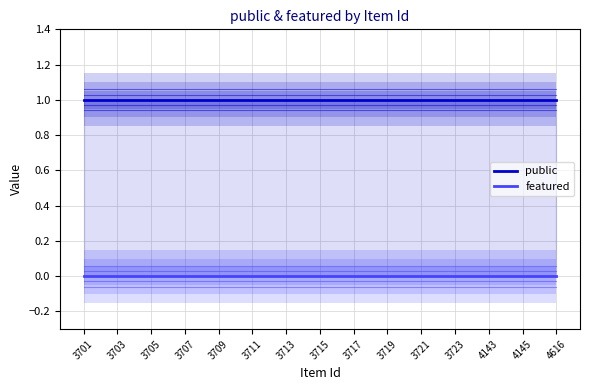

True or false: featured and public cross at least once.

False